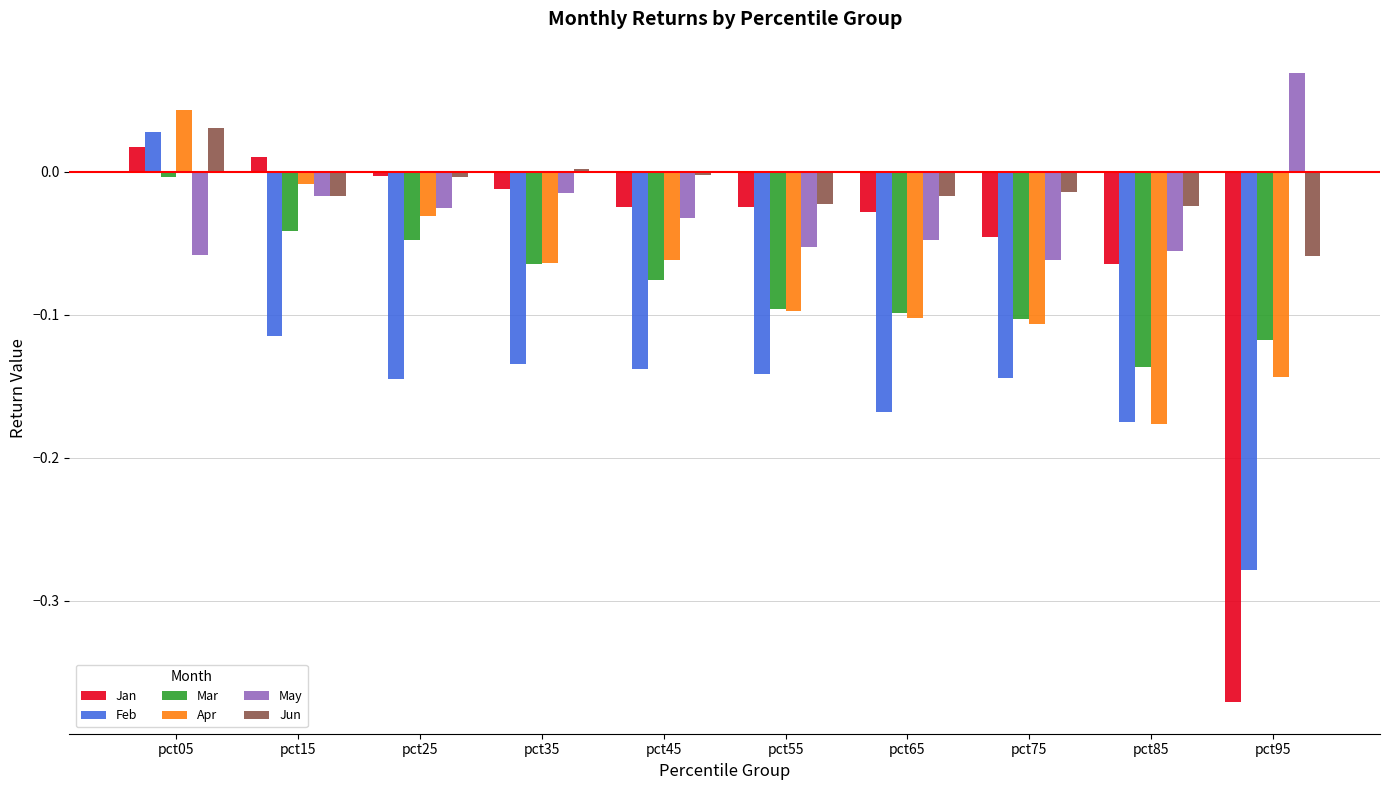

The Mar series shows -0.0 at pct65. True or false?

False